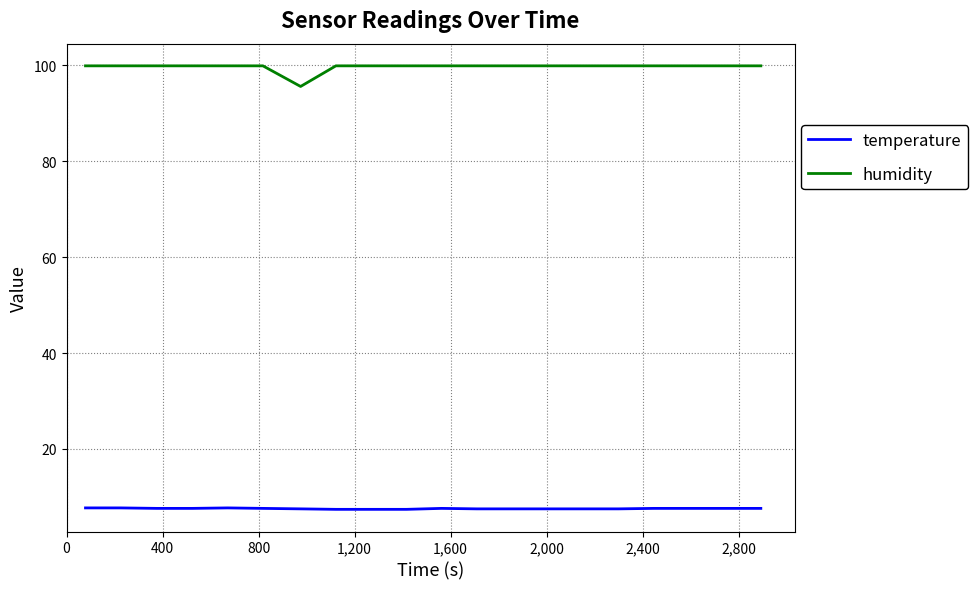

True or false: humidity and temperature cross at least once.

False